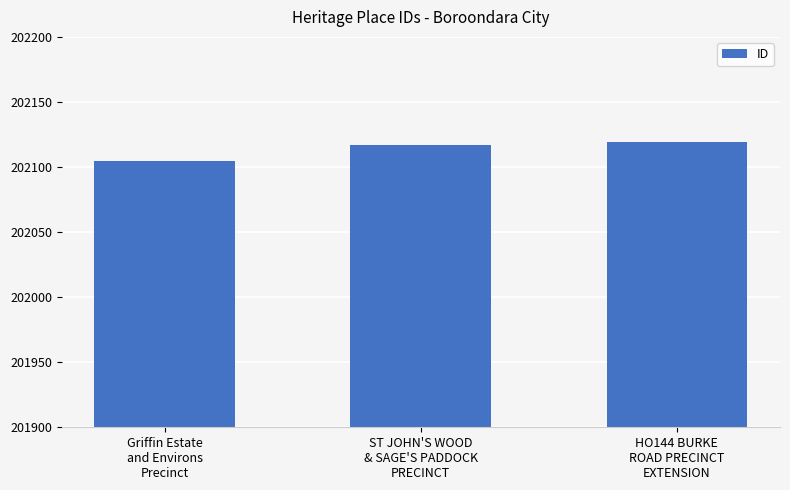

What is the value of the 3rd bar from the left?

202119